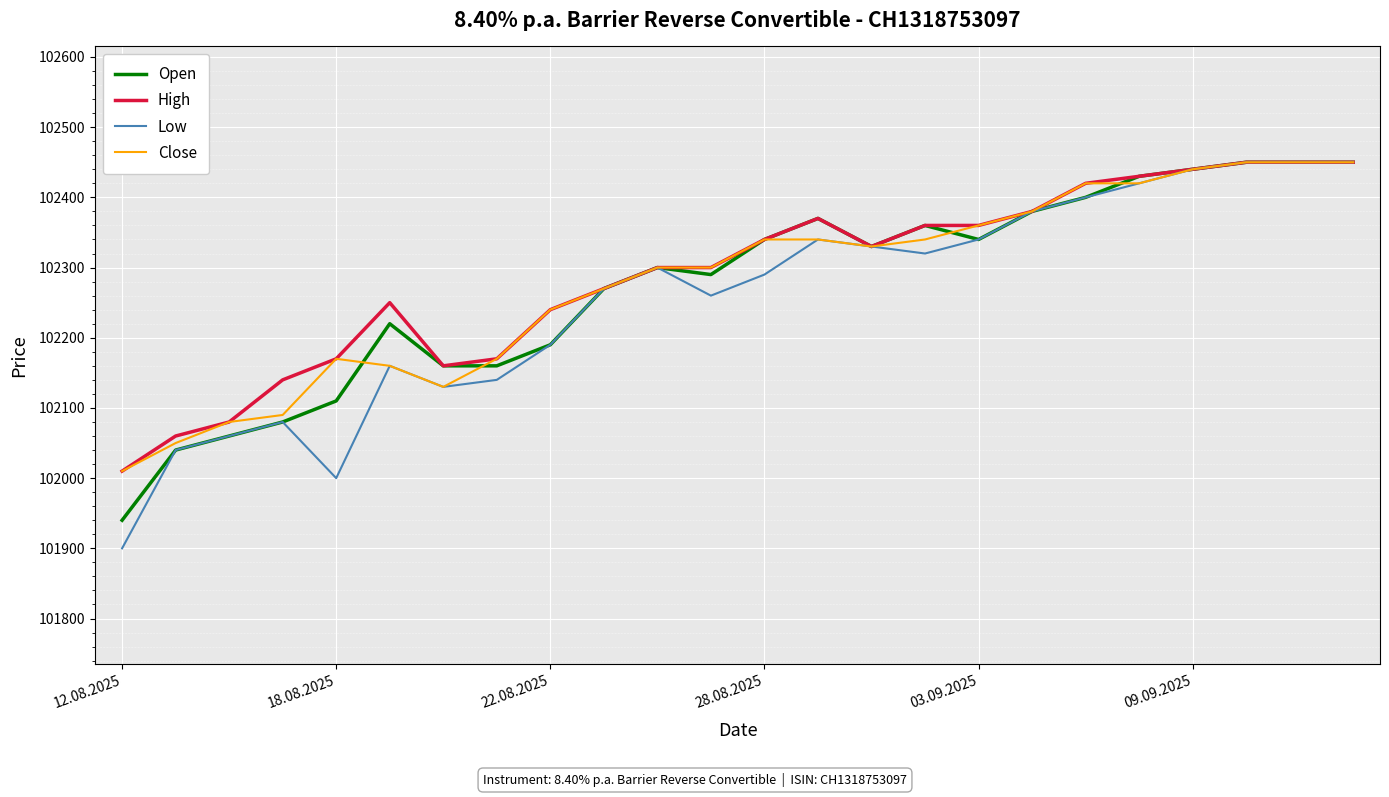

How many values in the Low series are below 102300?

12